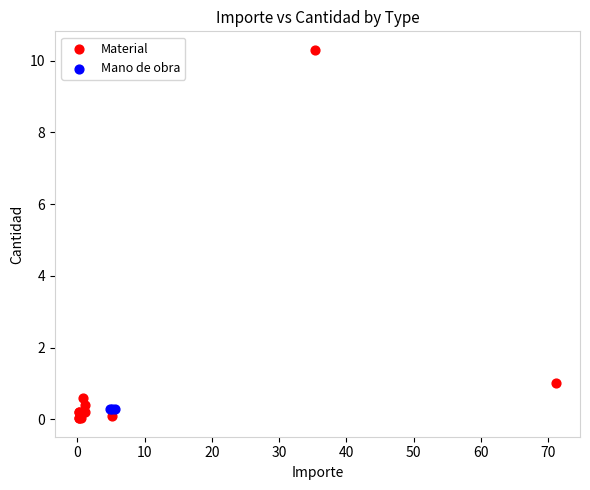

Which series contains the highest Y value?

Material